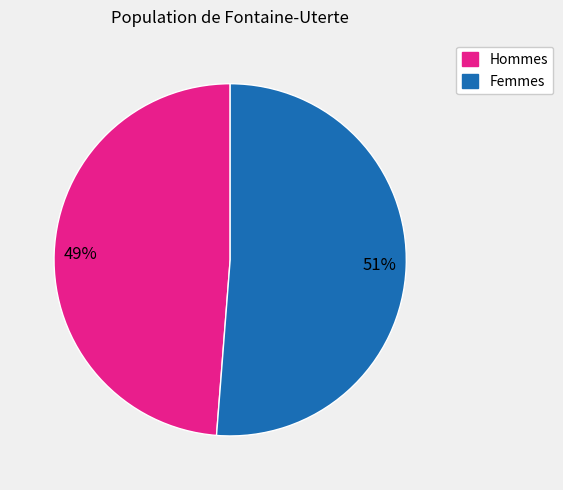

To the nearest percent, what is the difference between the largest and smallest slice percentages?

2%